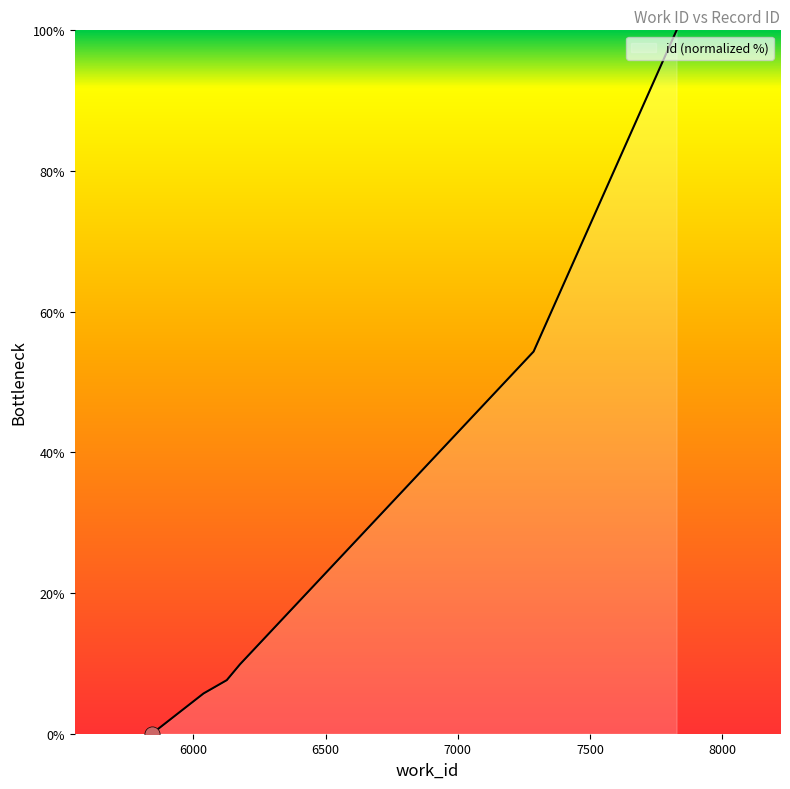

What is the difference between the maximum and minimum values?

100.0